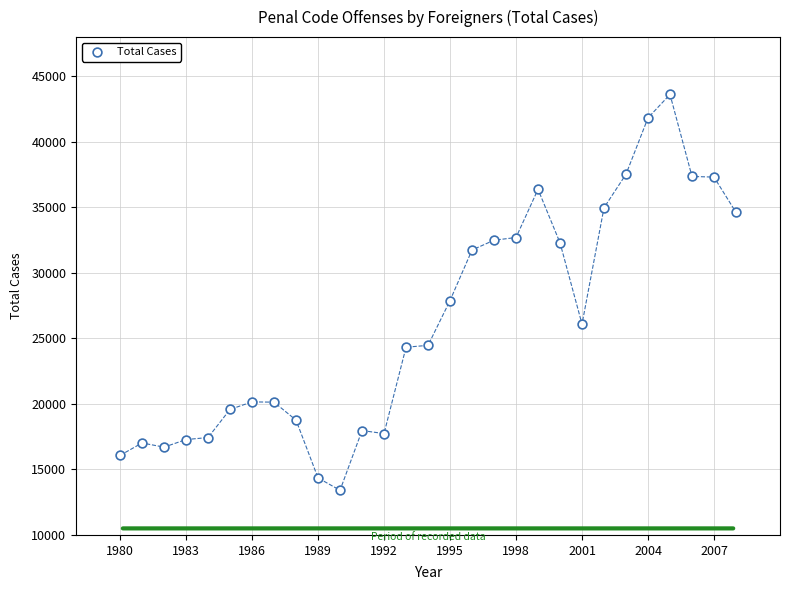

What Y value in the scatter plot is closest to 28516?

27891